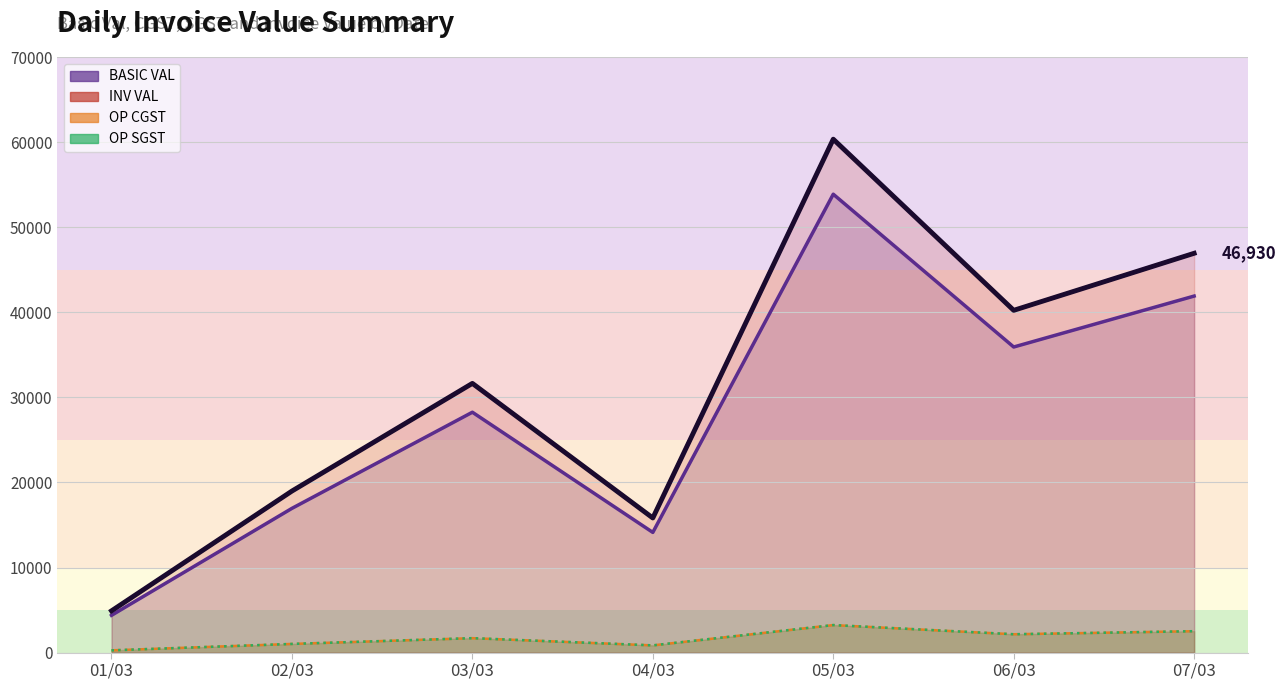

What is the sum of the INV VAL values at 07/03 and 03/03?

78570.2